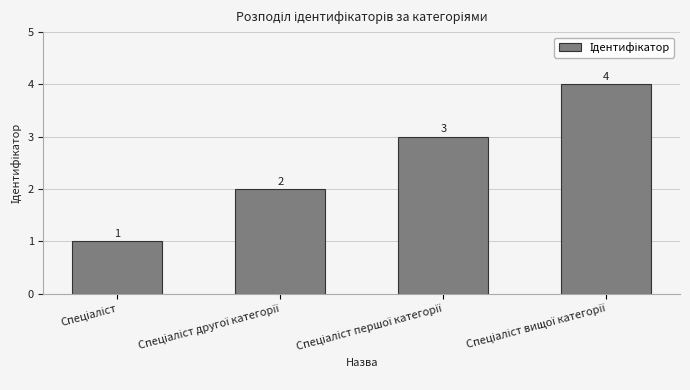

What is the minimum value shown in the chart?

1